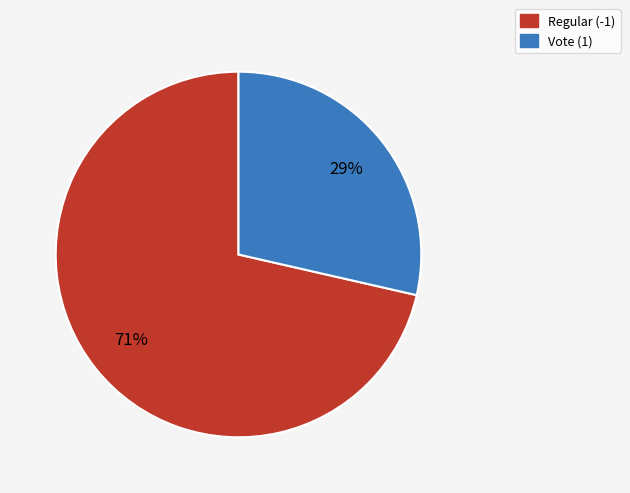

The Vote (1) slice represents 29% of the pie. True or false?

True